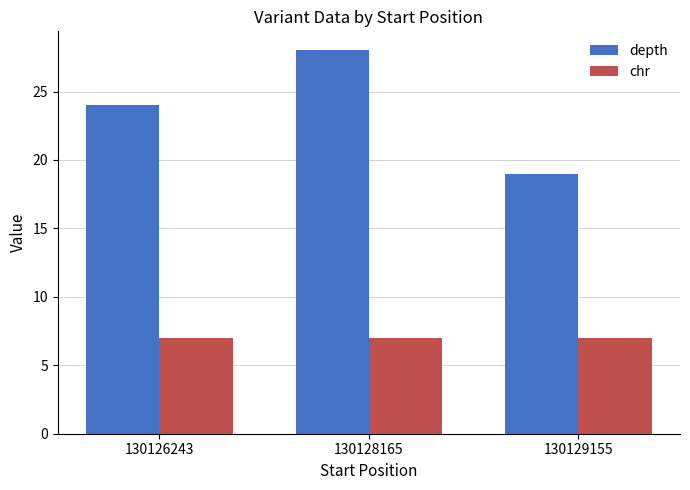

What is the average value of the depth series?

24